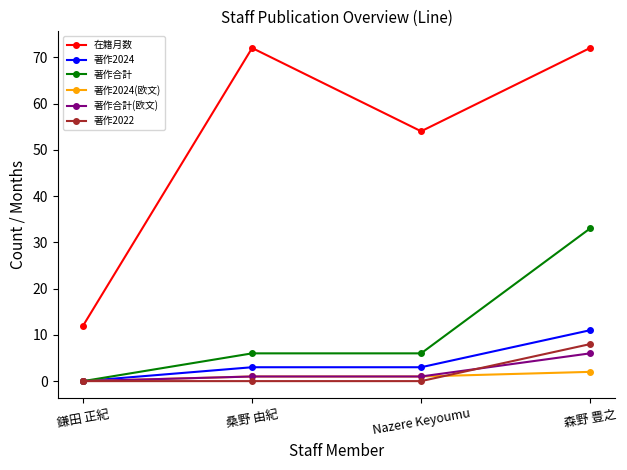

What is the label of the 3rd point from the right?

桑野 由紀